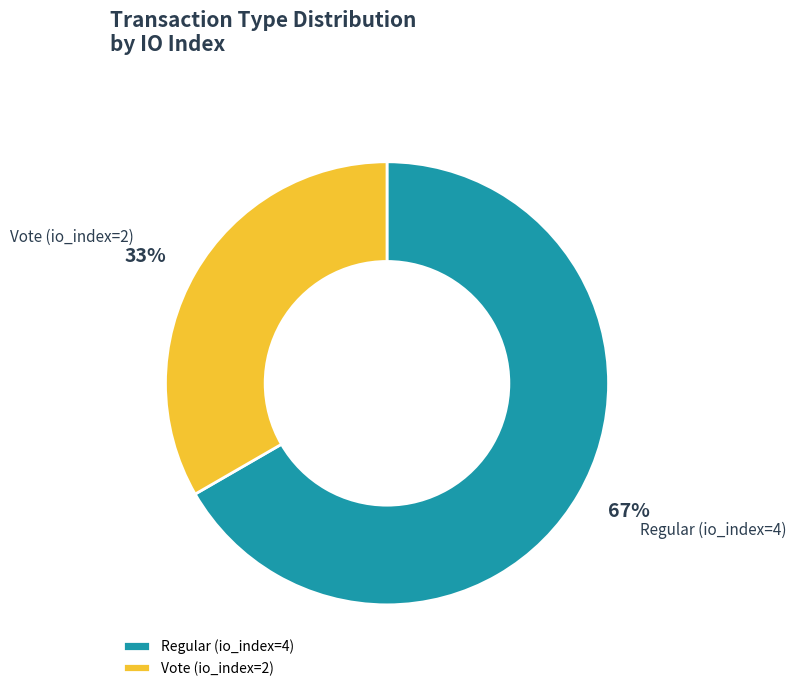

Is Vote (io_index=2) the majority of the pie?

No